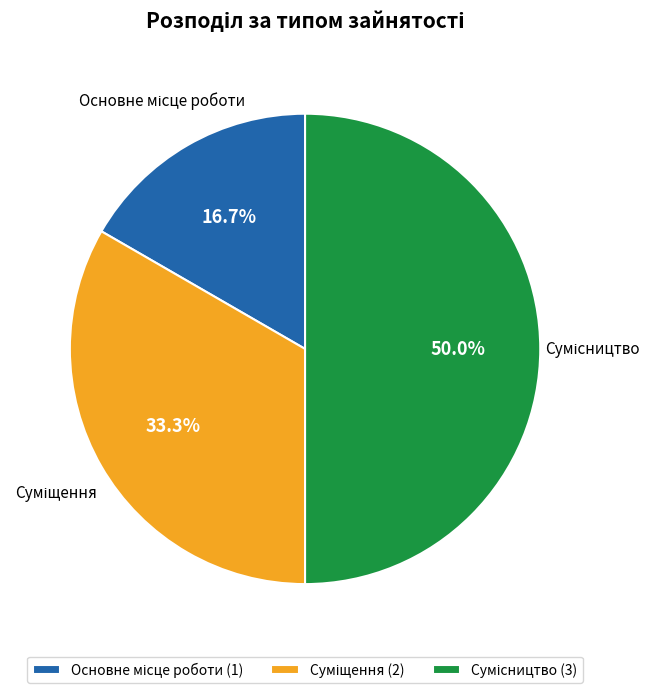

True or false: Основне місце роботи accounts for 23% of the total.

False